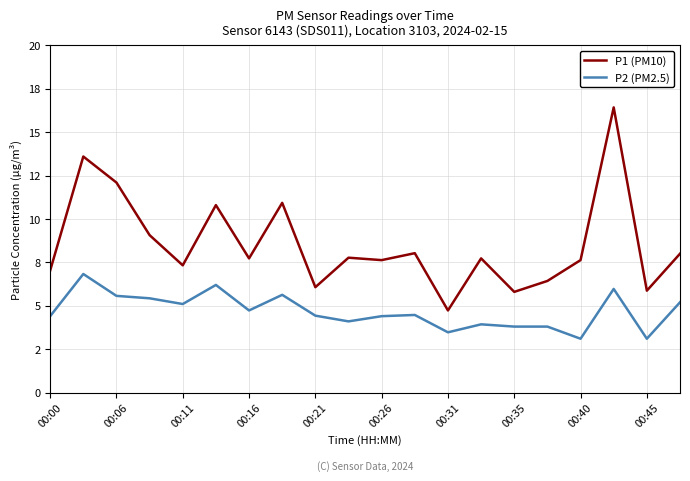

Does the chart display data point markers on the line(s)?

No